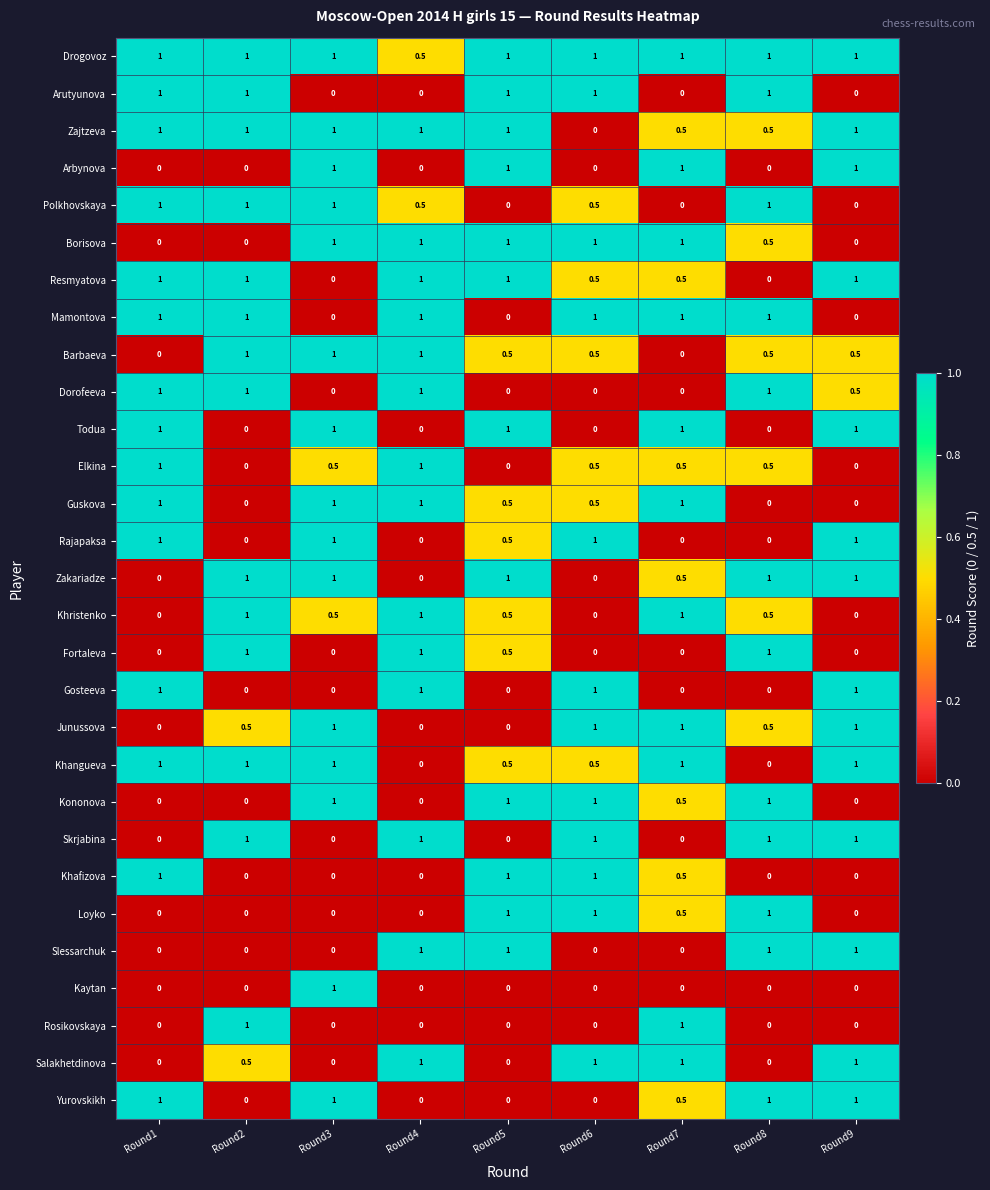

What is the maximum value shown in the chart?

1.0